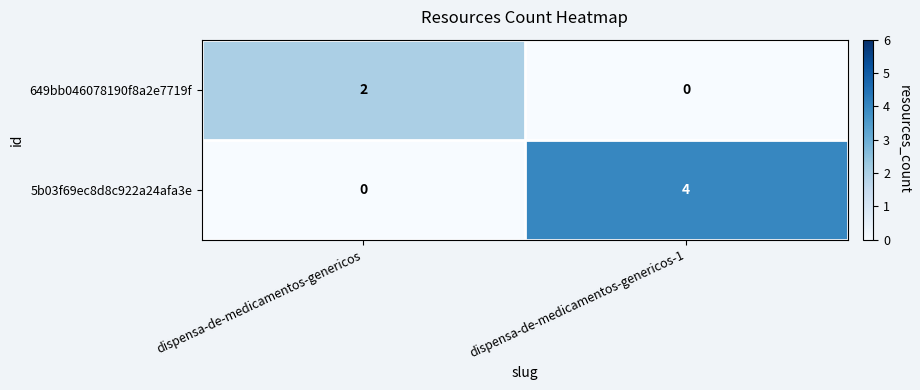

List the series in order of their peak value, lowest first.

649bb046078190f8a2e7719f, 5b03f69ec8d8c922a24afa3e